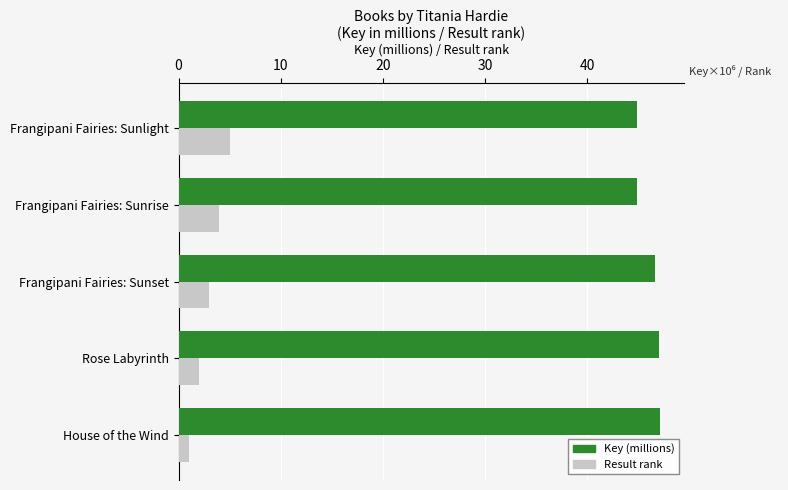

What is the total value across all series at Frangipani Fairies: Sunrise?

48.8